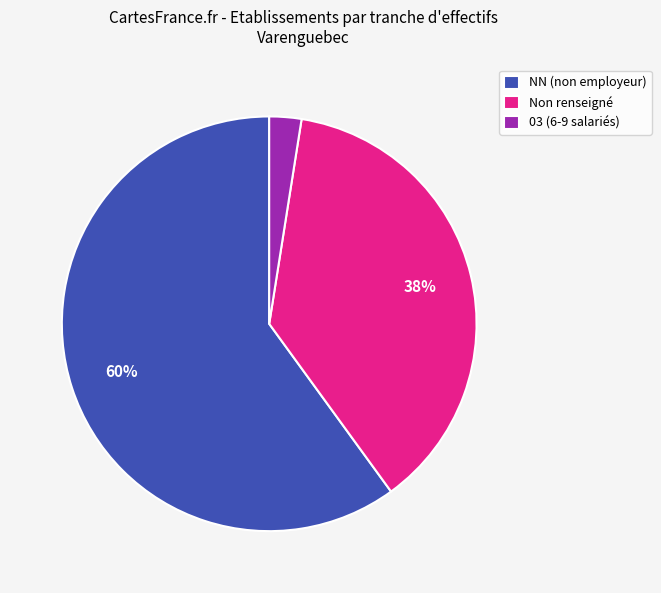

Is 03 (6-9 salariés) the majority of the pie?

No